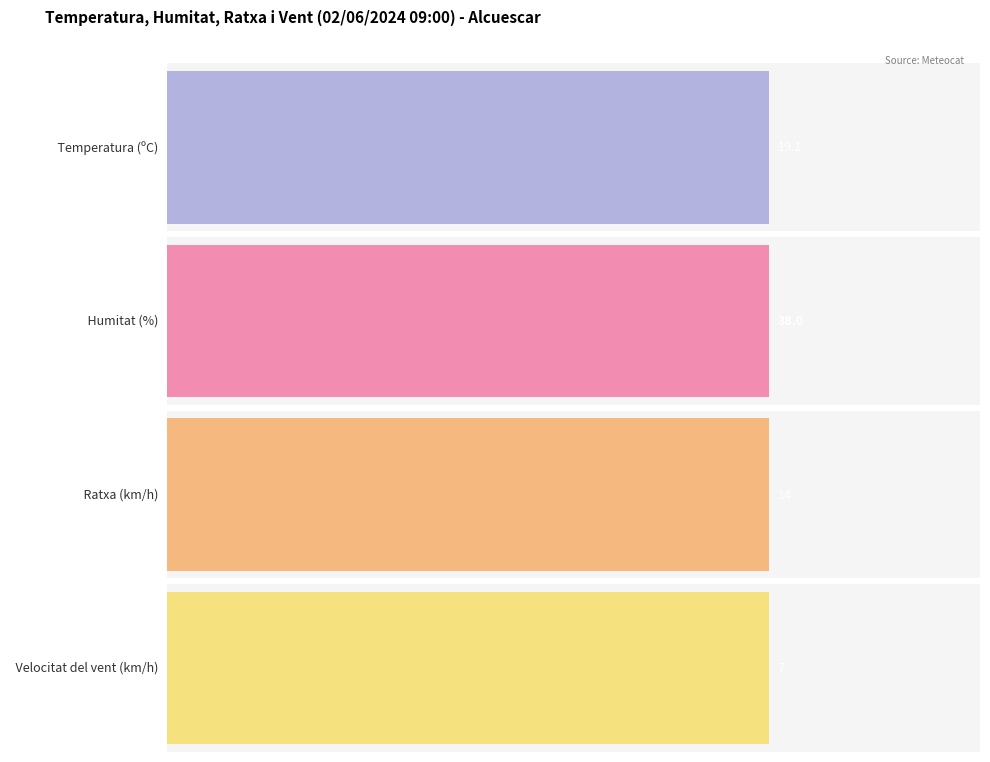

Does the chart contain stacked bars?

No